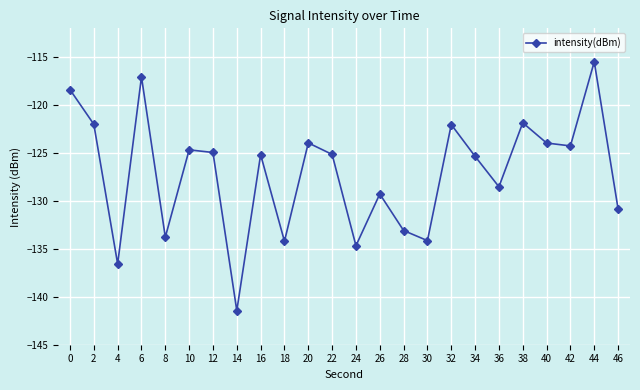

What is the sum of the values at 2 and 46?

-252.8